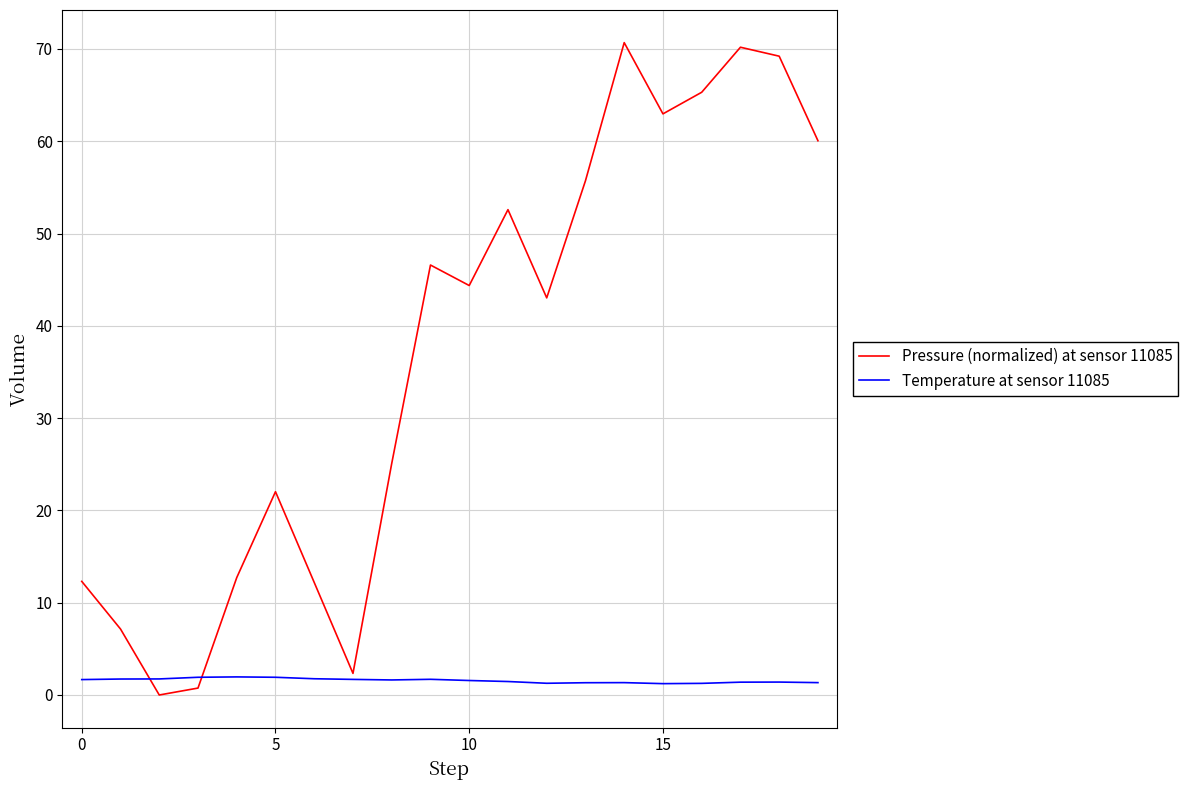

What are all the series names shown in the legend?

Pressure (normalized) at sensor 11085, Temperature at sensor 11085